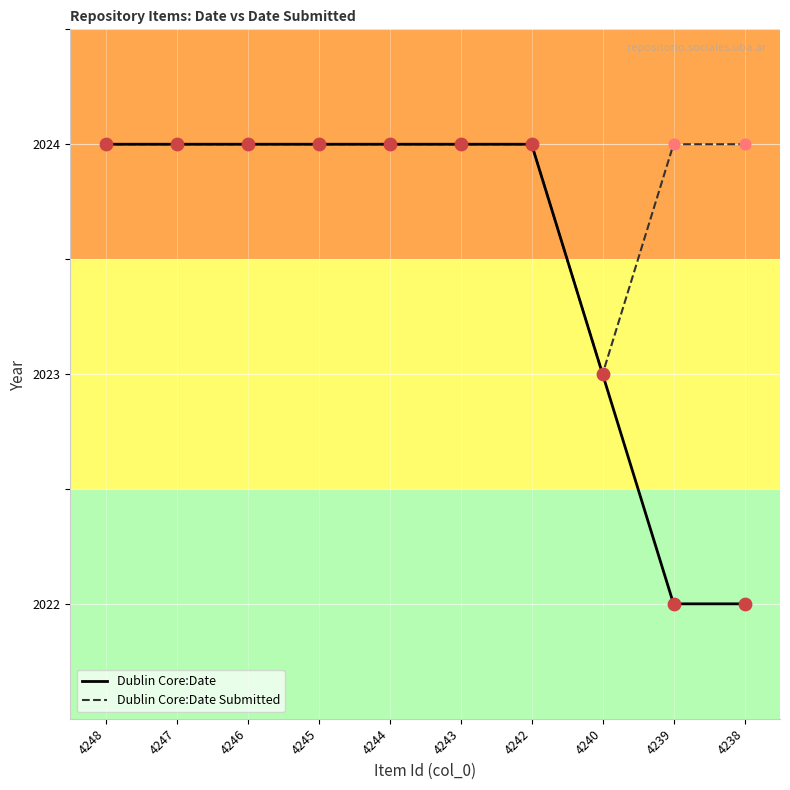

What are all the series names shown in the legend?

Dublin Core:Date, Dublin Core:Date Submitted